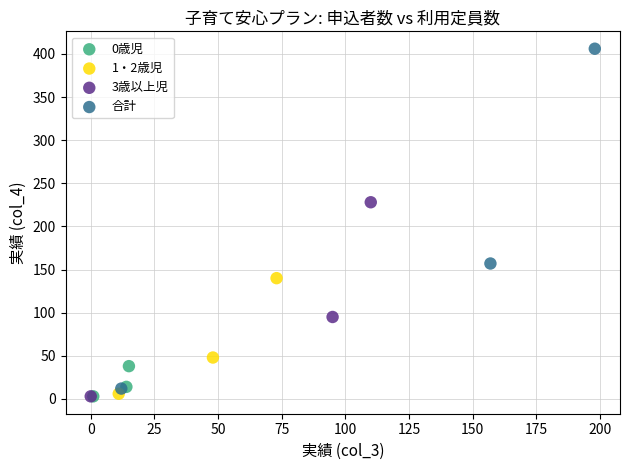

Which series contains the highest Y value?

合計